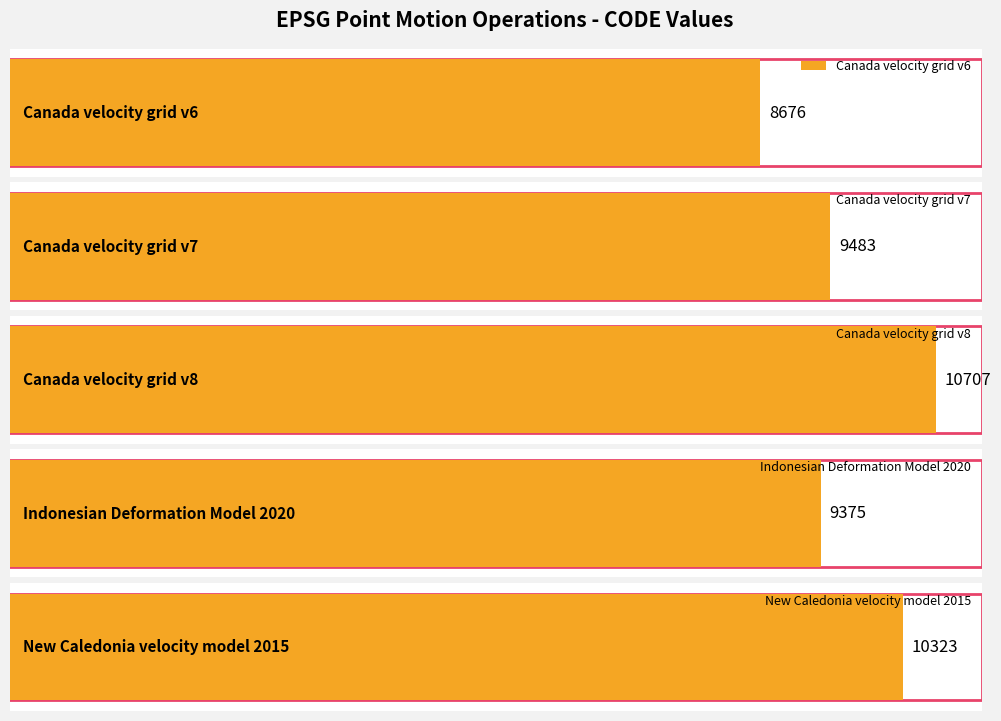

Approximately how many times larger is the value at New Caledonia velocity model 2015 compared to Indonesian Deformation Model 2020?

1.1